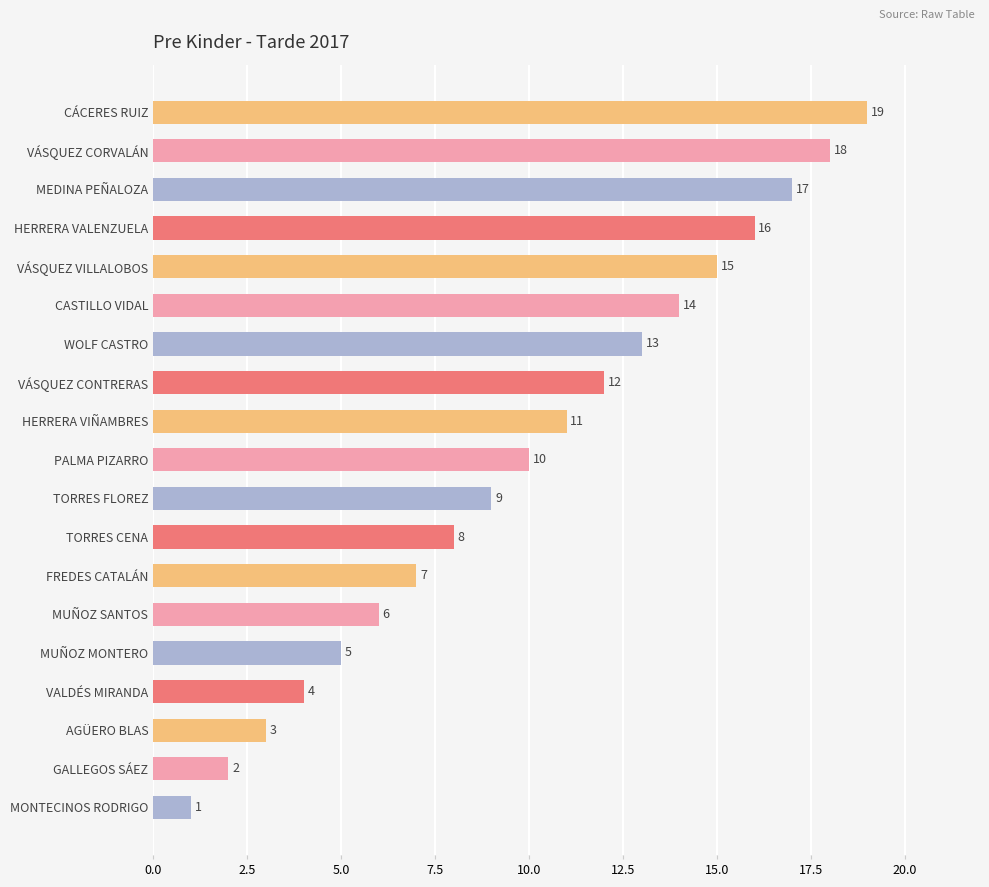

Between AGÜERO BLAS and HERRERA VIÑAMBRES, which is larger?

HERRERA VIÑAMBRES